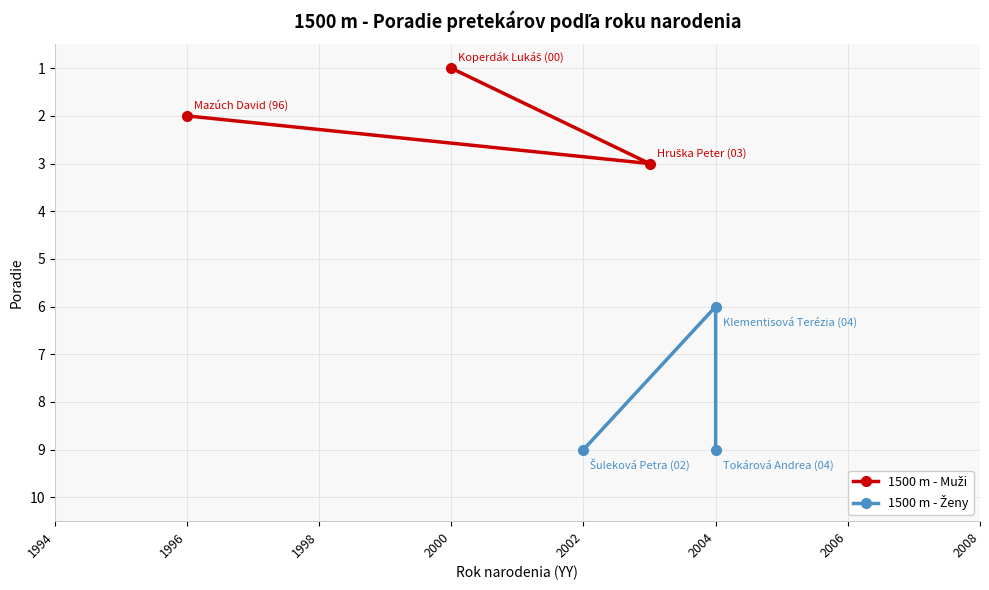

What is the average value of the 1500 m - Muži series?

2